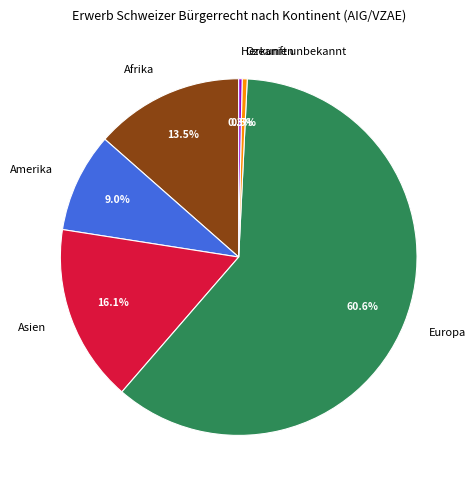

What is the ratio of the value at Europa to the value at Herkunft unbekannt?

195.0